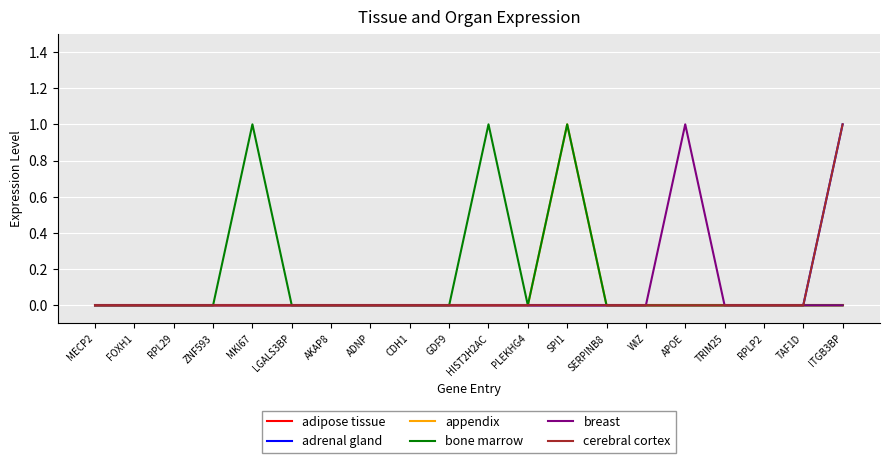

Which series has the largest total across all categories?

bone marrow